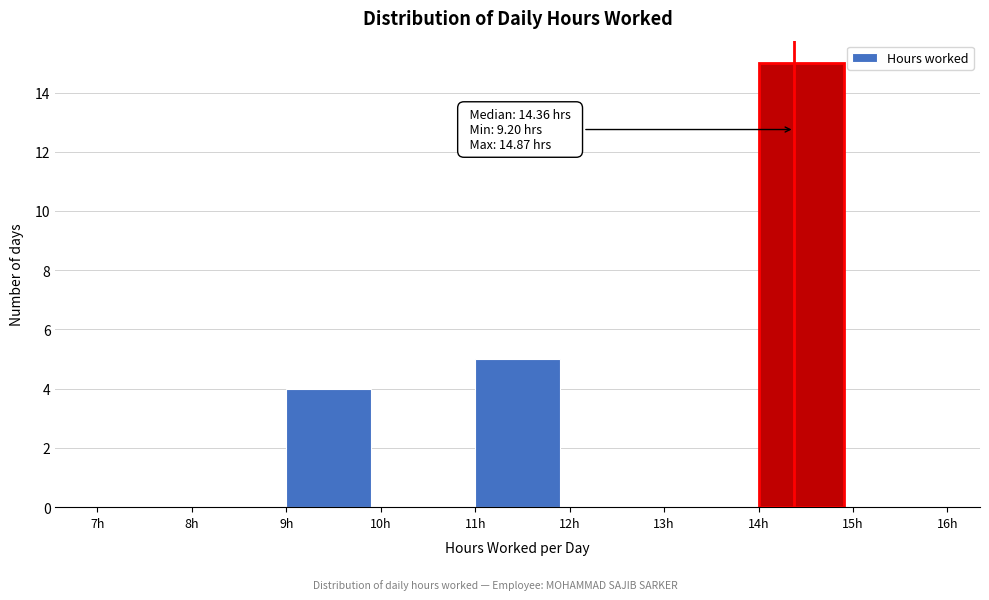

Which range on the x-axis has the tallest bar?

14 to 15